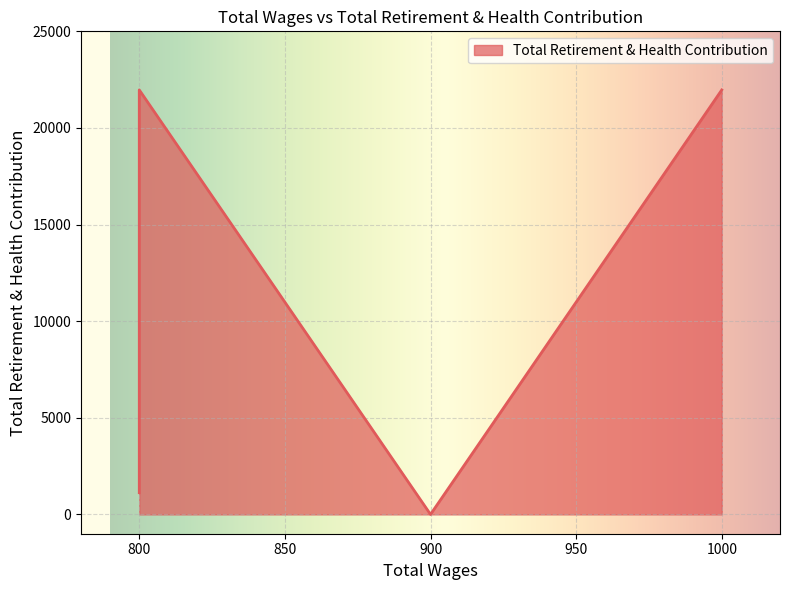

What is the change in value from 1000.0 to 900.0?

-21967